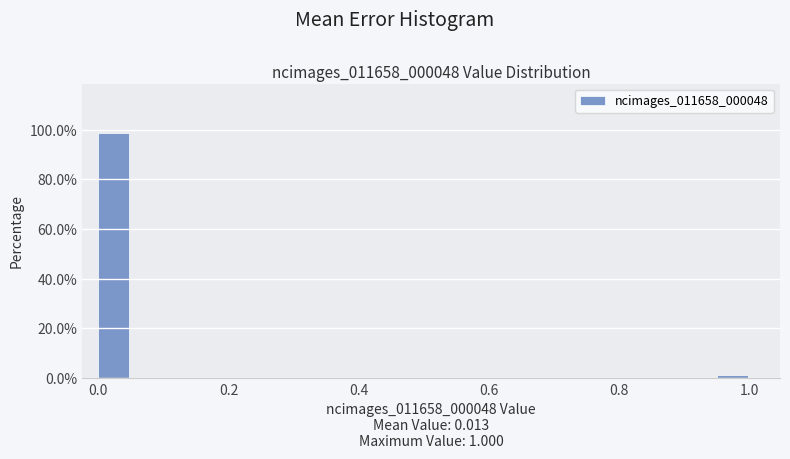

Around what value on the x-axis is the tallest bar? Give the approximate position of its centre, as read against the axis.

0.02